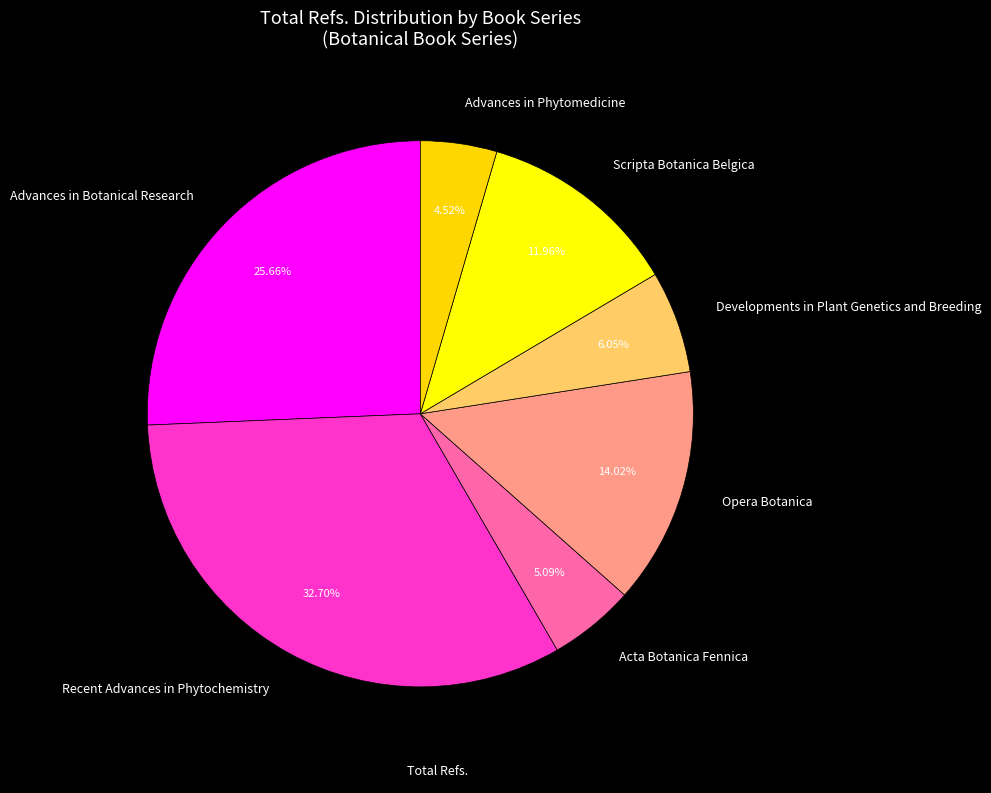

Combined, what portion of the pie is Advances in Phytomedicine and Advances in Botanical Research?

30.2%